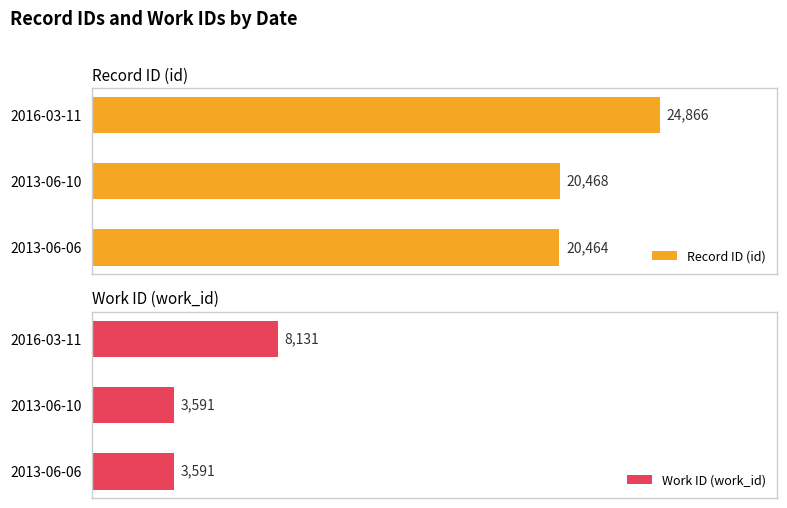

How many bars are there in each group?

2